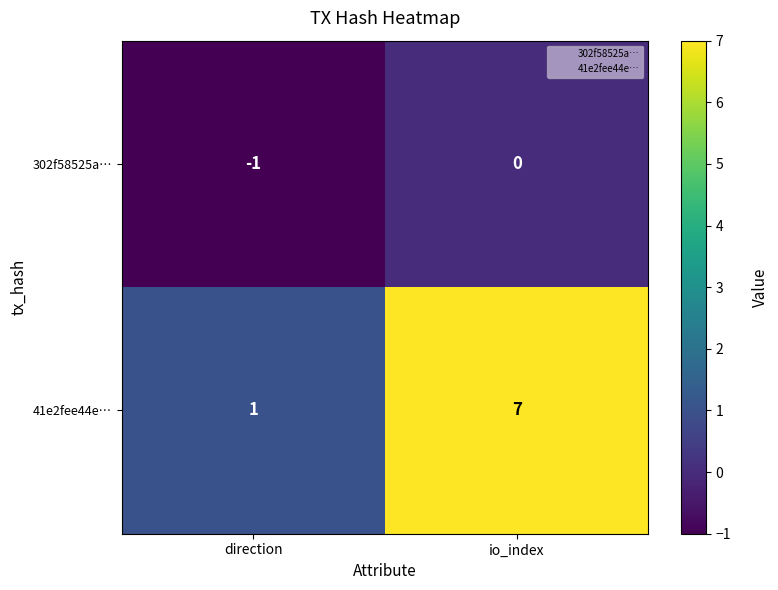

The value of 302f58525a… at direction is -1. True or false?

True